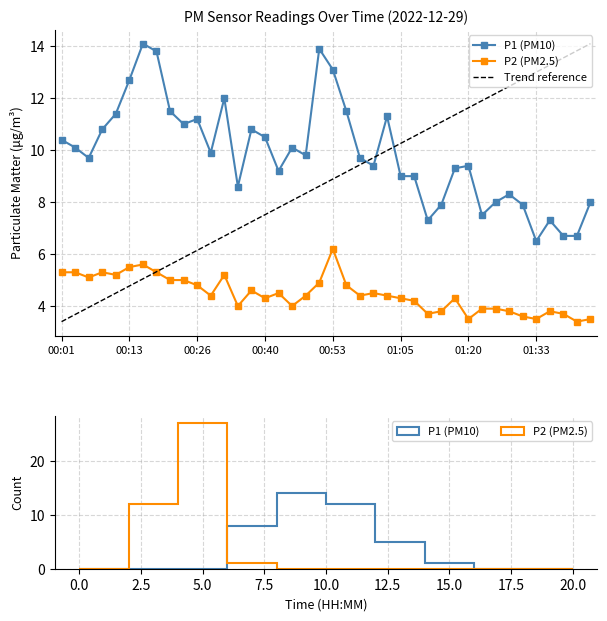

At which category is the sum across all series the highest?

00:16